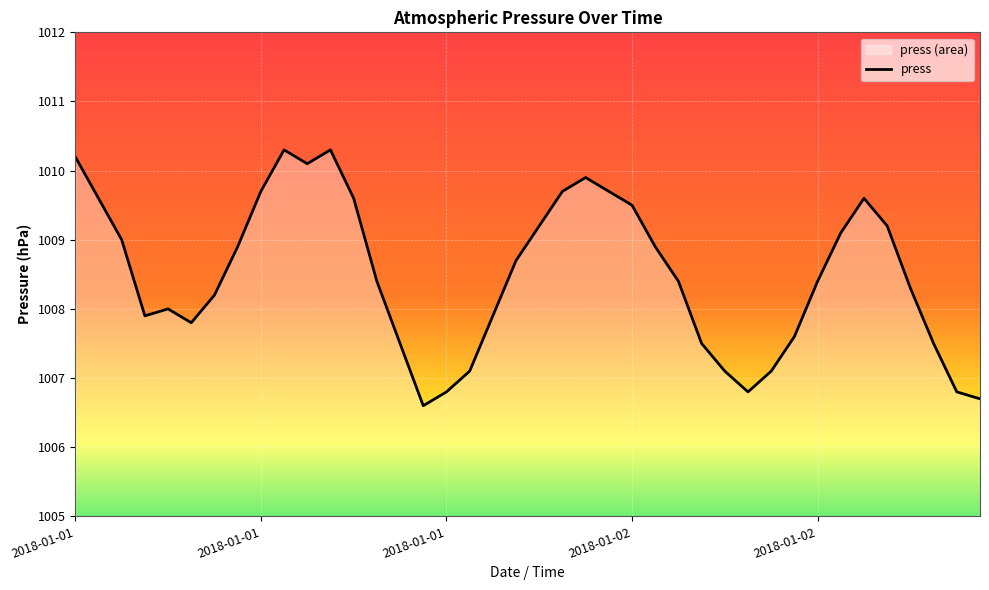

How many lines are shown in the chart?

1